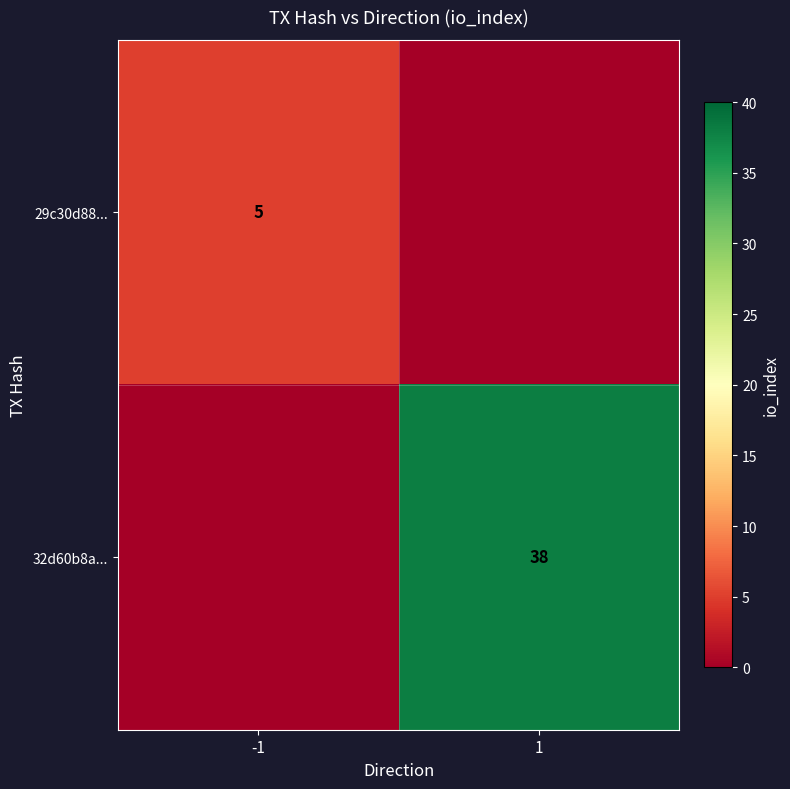

The 29c30d88... series shows 5 at -1. True or false?

True